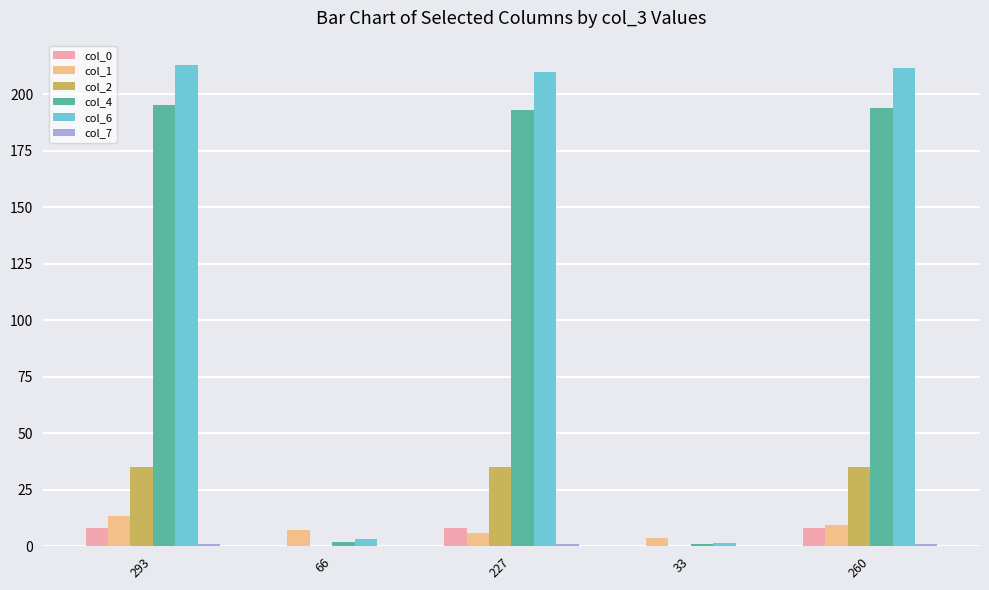

What is the sum of all col_4 values?

585.0